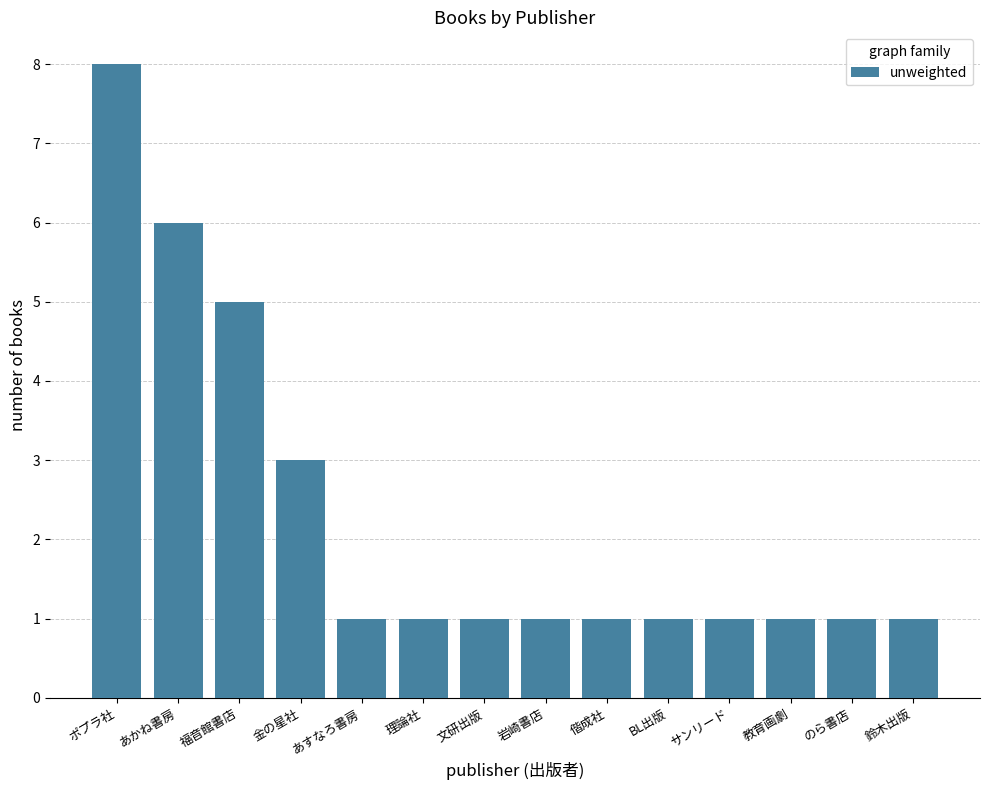

The value at あかね書房 is 3. True or false?

False